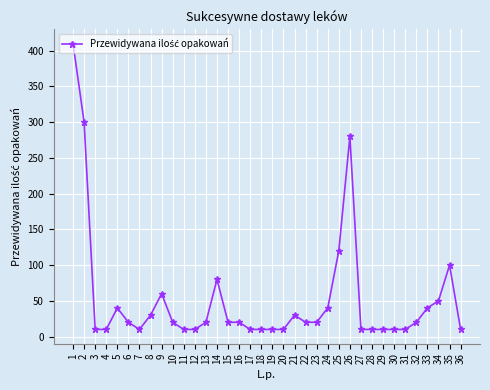

What is the change in value from 24 to 35?

+60